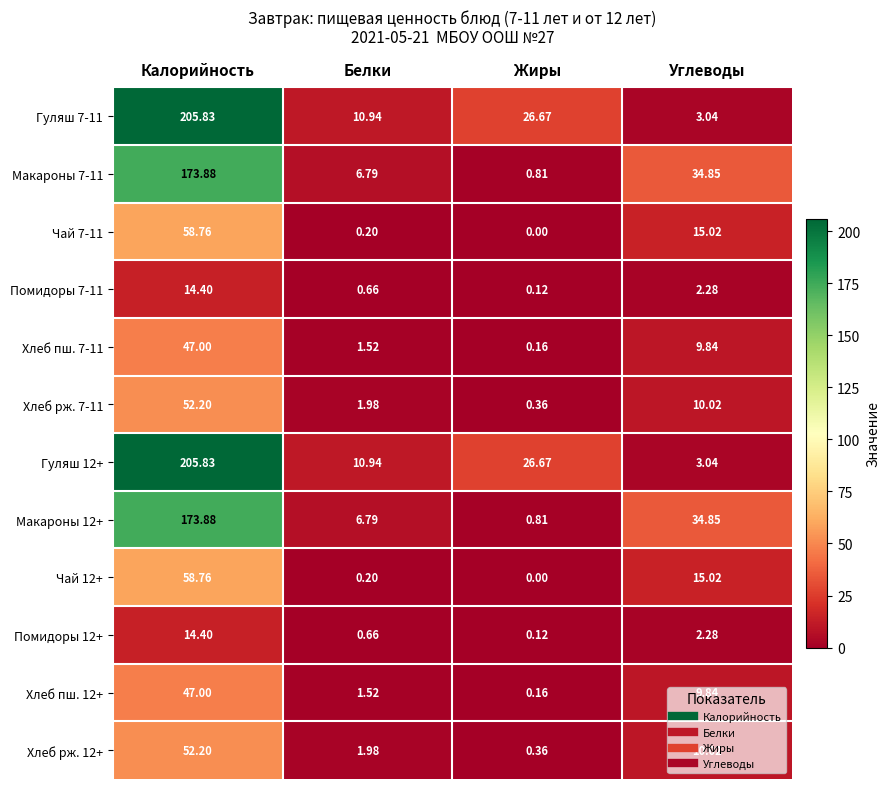

List the labels in order of Макароны 12+ value, largest first.

Калорийность, Углеводы, Белки, Жиры